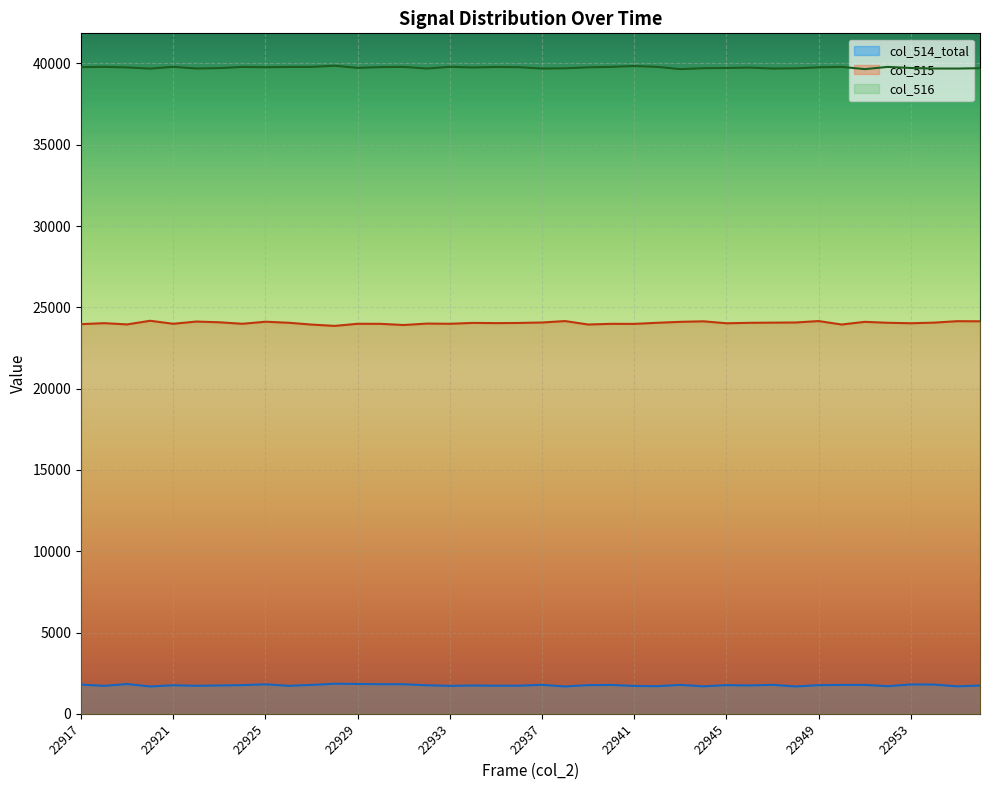

True or false: col_515 and col_516 cross at least once.

False